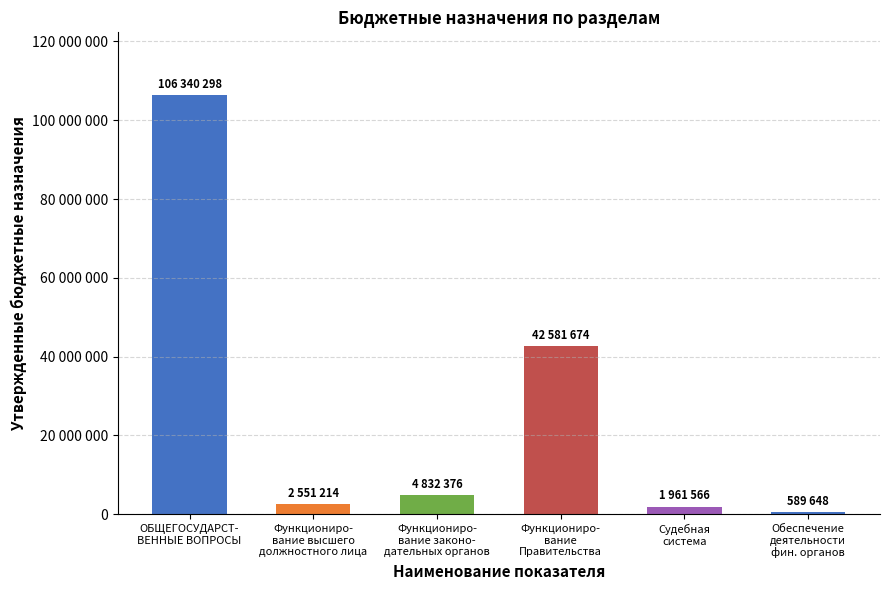

What position from the left is Судебная
система?

5